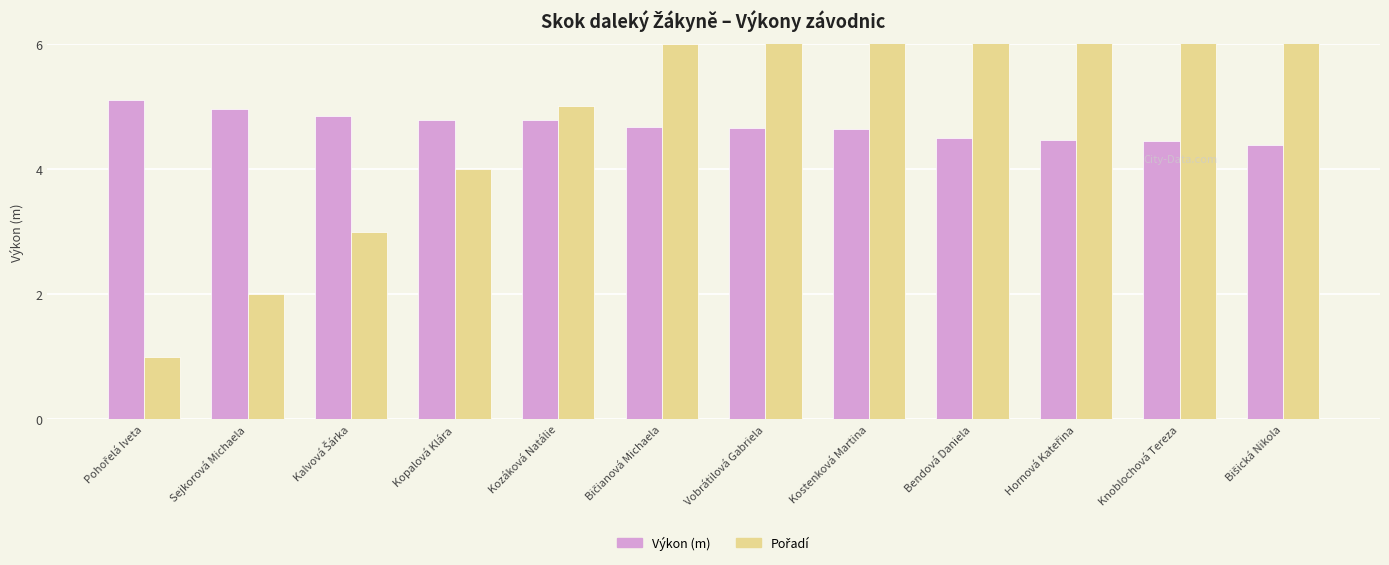

Reading left to right, transcribe all the data shown in this chart.

Výkon (m): Pohořelá Iveta=5.1	Sejkorová Michaela=5.0	Kalvová Šárka=4.8	Kopalová Klára=4.8	Kozáková Natálie=4.8	Bičianová Michaela=4.7	Vobrátilová Gabriela=4.7	Kostenková Martina=4.6	Bendová Daniela=4.5	Hornová Kateřina=4.5	Knoblochová Tereza=4.4	Bišická Nikola=4.4
Pořadí: Pohořelá Iveta=1.0	Sejkorová Michaela=2.0	Kalvová Šárka=3.0	Kopalová Klára=4.0	Kozáková Natálie=5.0	Bičianová Michaela=6.0	Vobrátilová Gabriela=7.0	Kostenková Martina=8.0	Bendová Daniela=9.0	Hornová Kateřina=10.0	Knoblochová Tereza=11.0	Bišická Nikola=12.0